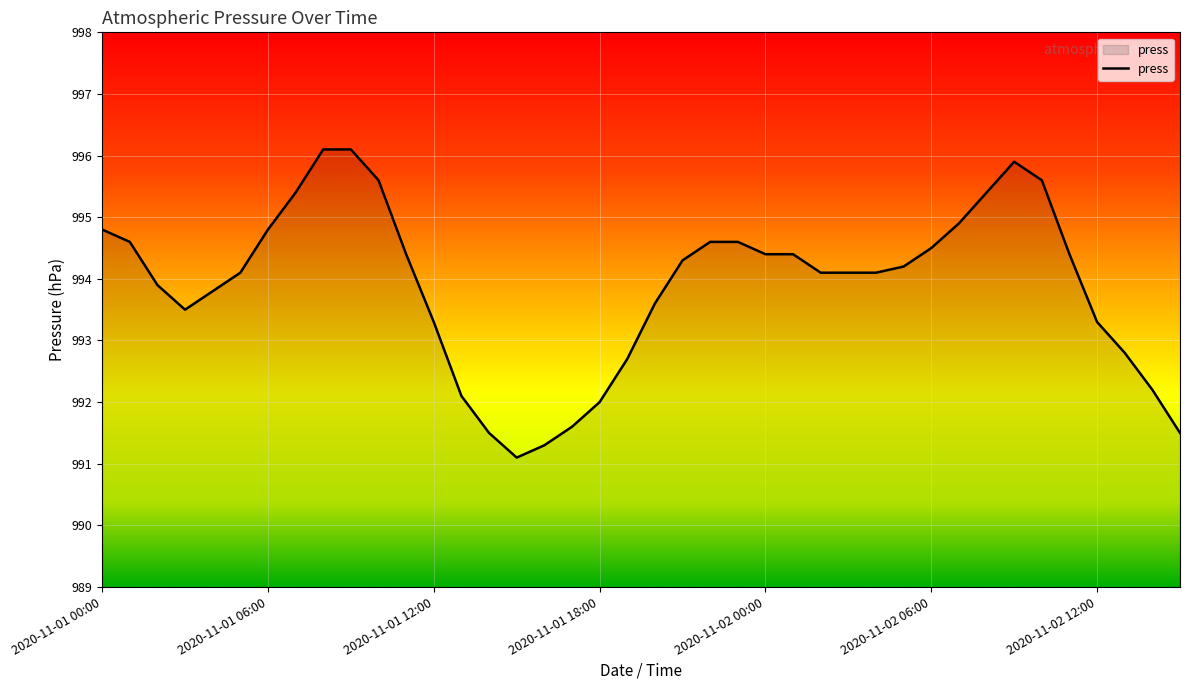

What is the maximum value shown in the chart?

996.1